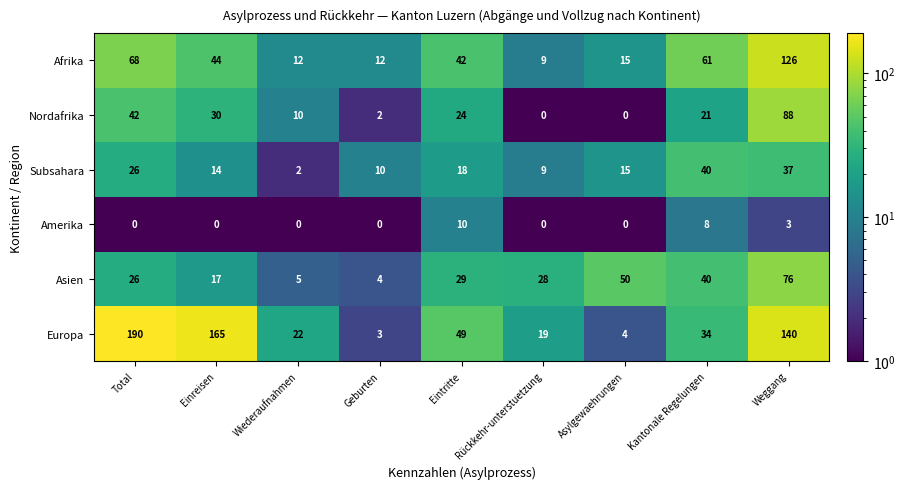

What is the sum of all Amerika values?

21